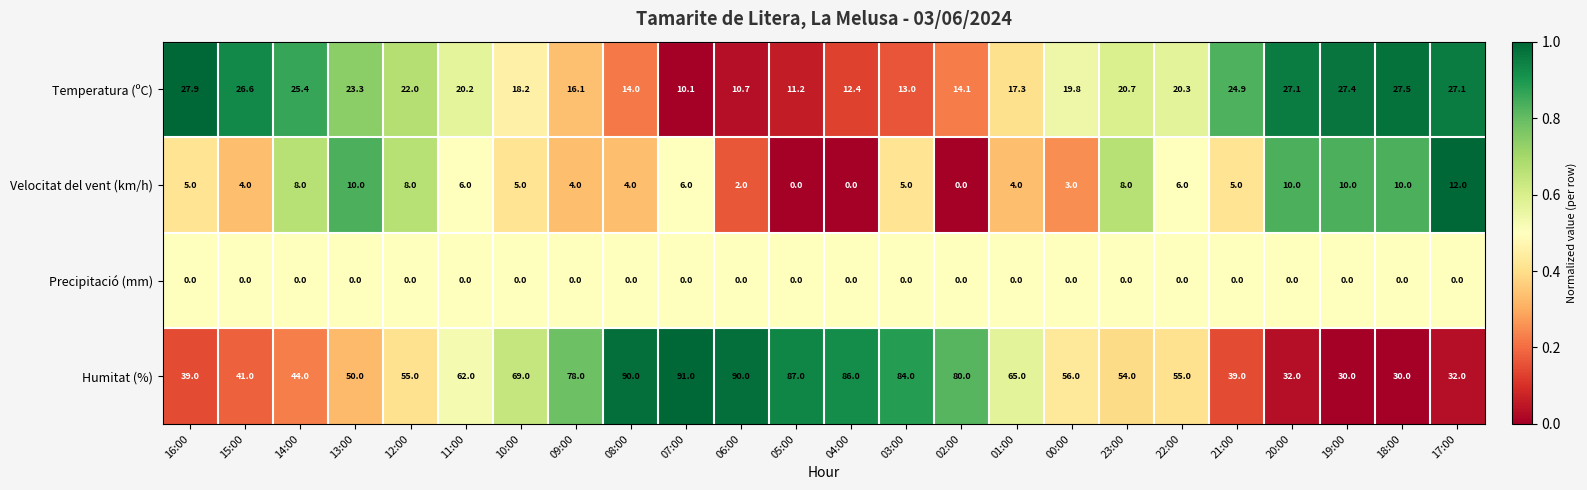

Count the number of data series in this chart.

4